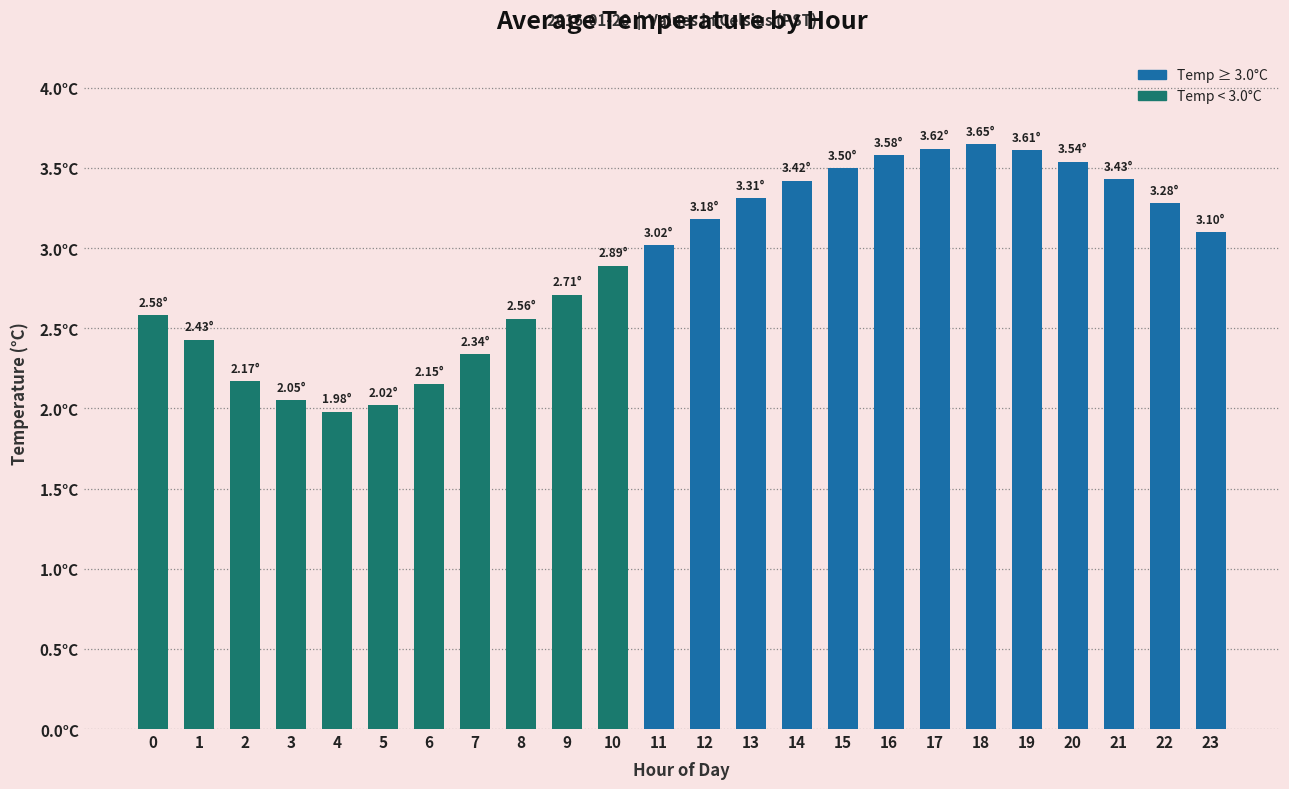

What is the smallest value displayed?

2.0